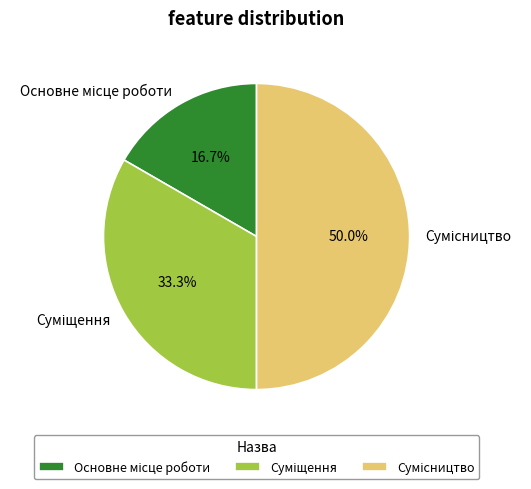

To the nearest percent, what portion does Сумісництво represent?

50%